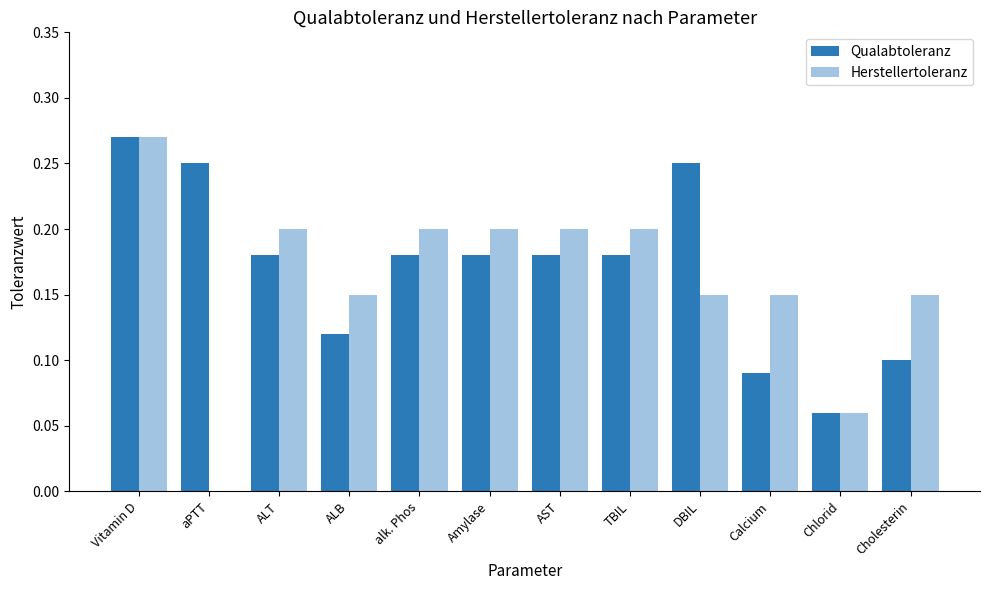

Does the chart contain stacked bars?

No